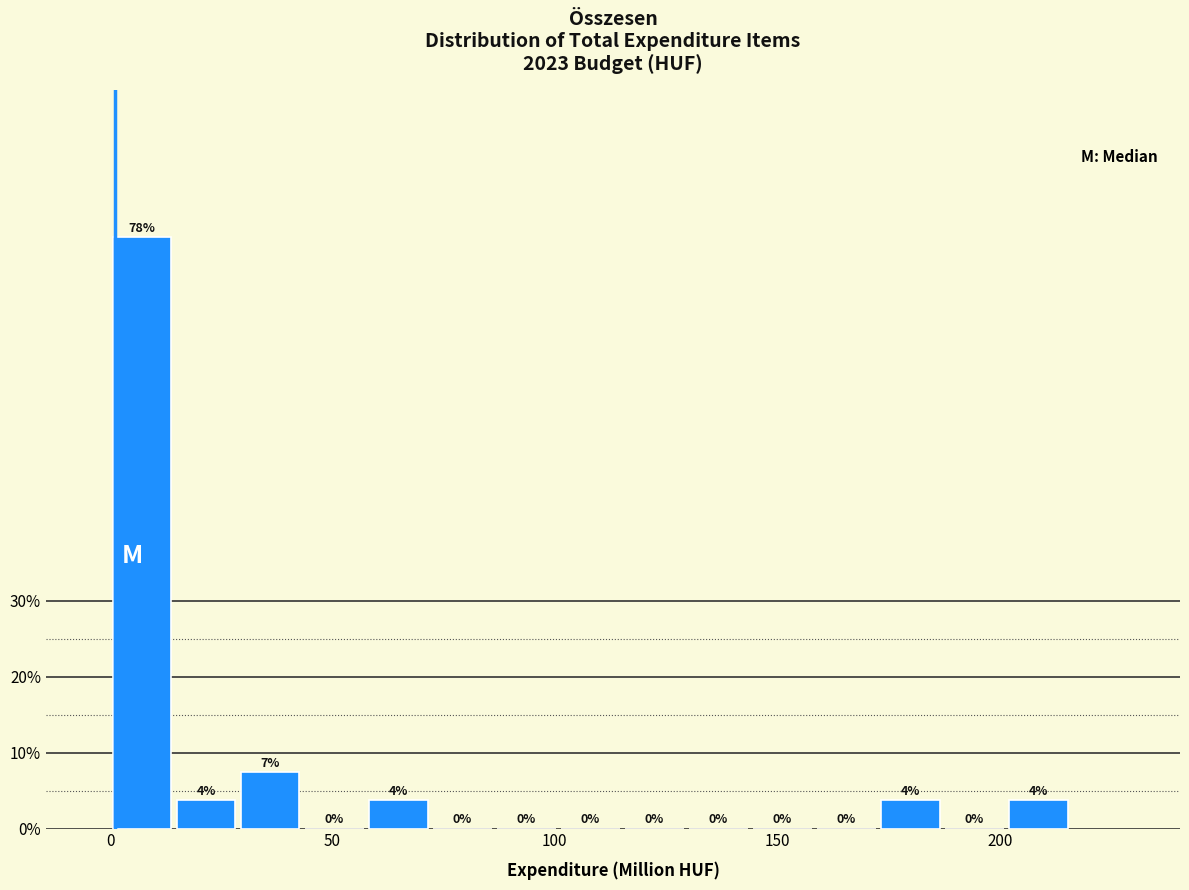

Around what value on the x-axis is the tallest bar? Give the approximate position of its centre, as read against the axis.

5